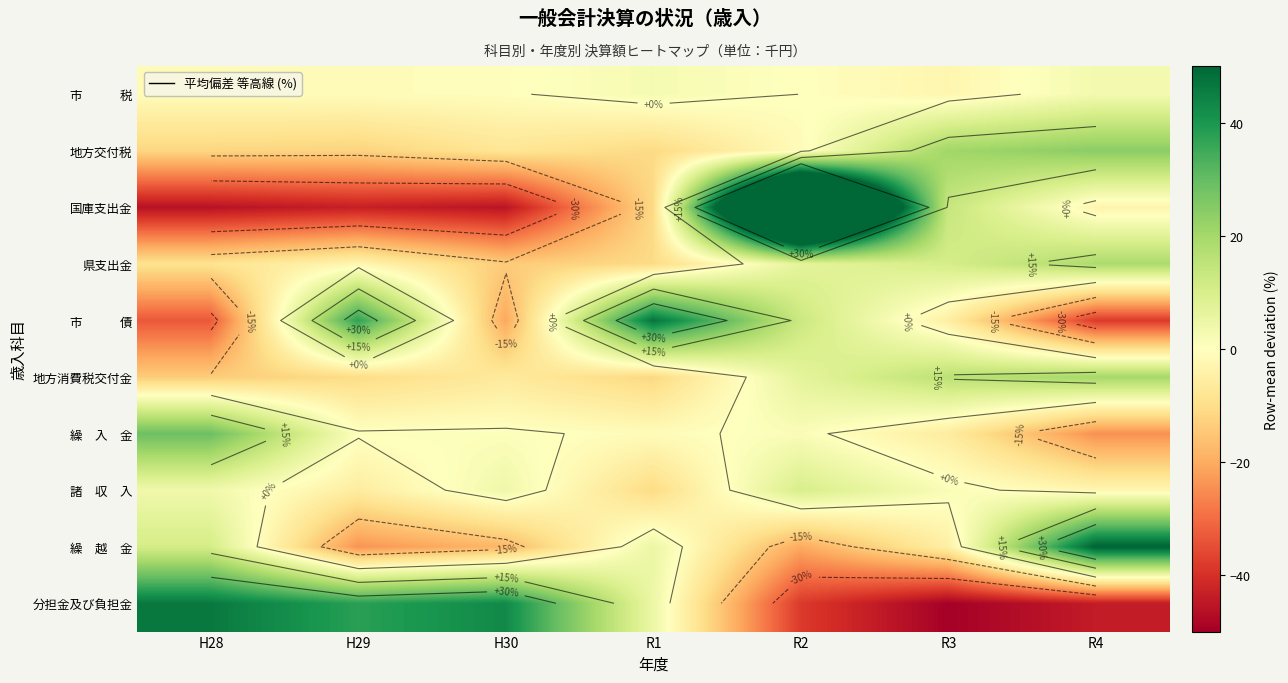

At how many categories does at least one series exceed 108?

1